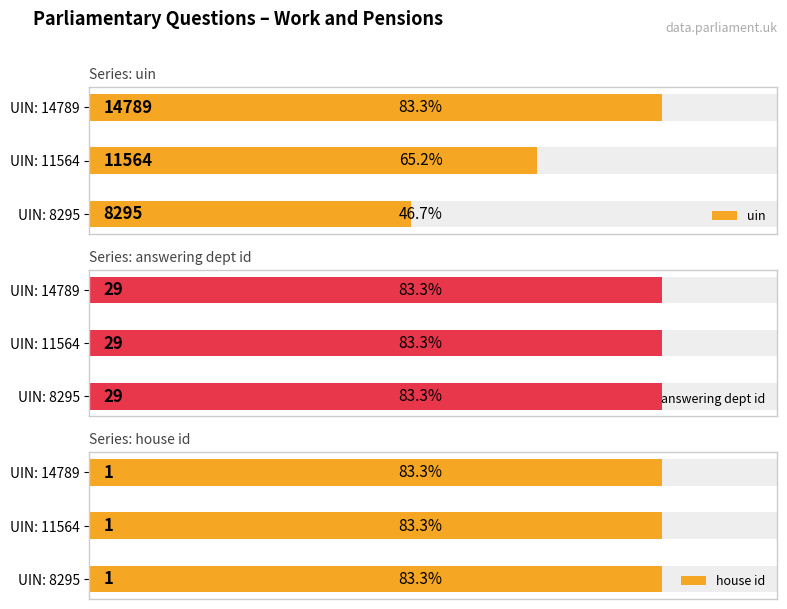

At which category is the sum across all series the highest?

14789